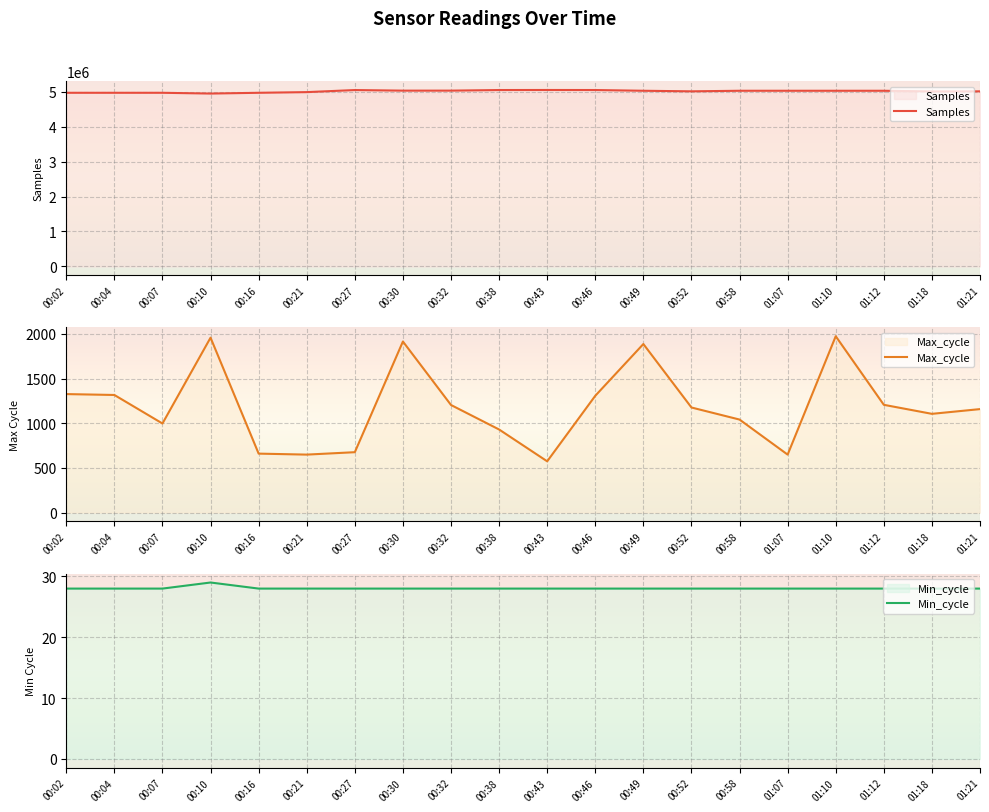

At how many categories does at least one series exceed 4917275?

20